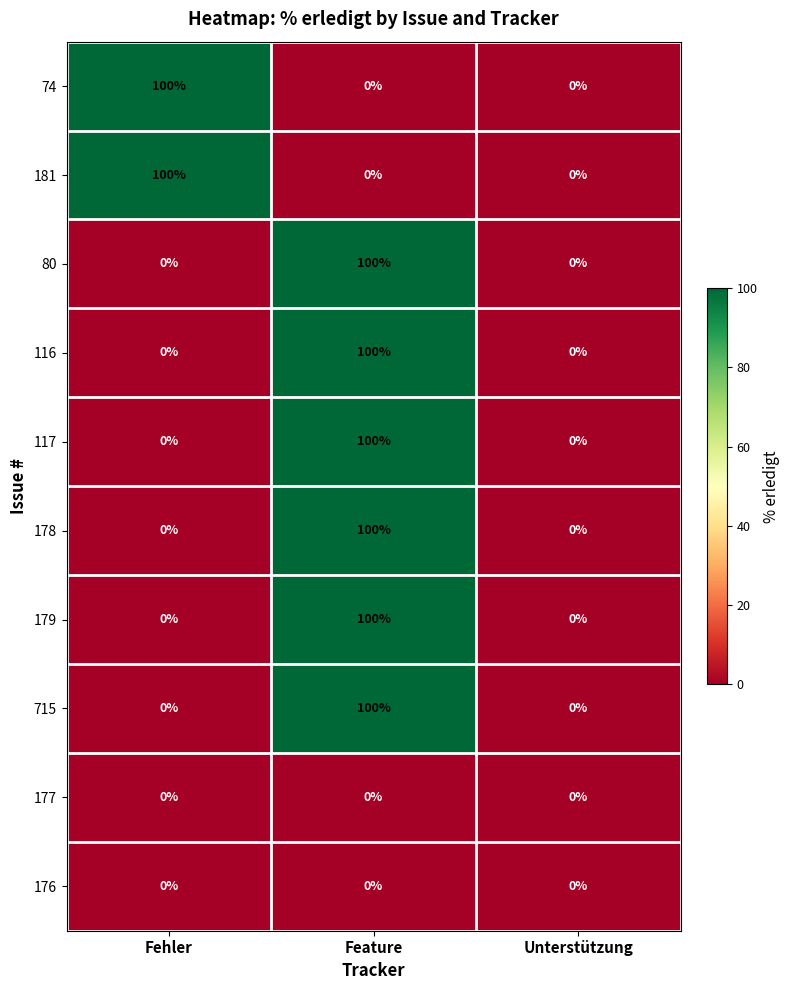

At which category is the sum across all series the highest?

Feature